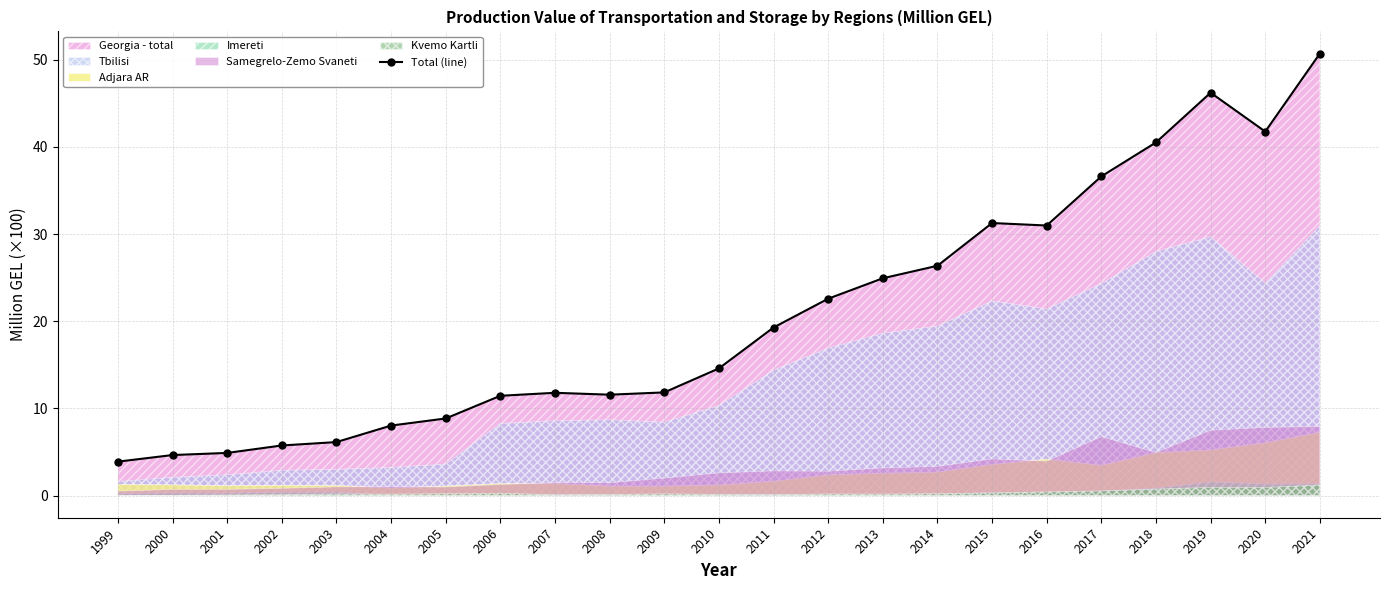

True or false: there are more than 2 points higher than both neighbors.

True